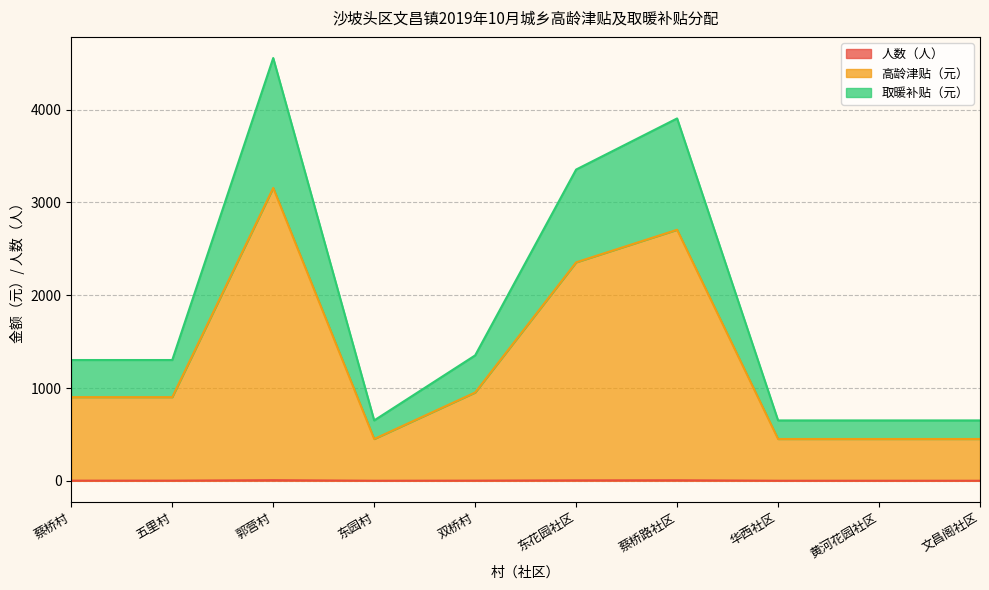

What is the total value across all series at 东园村?

651